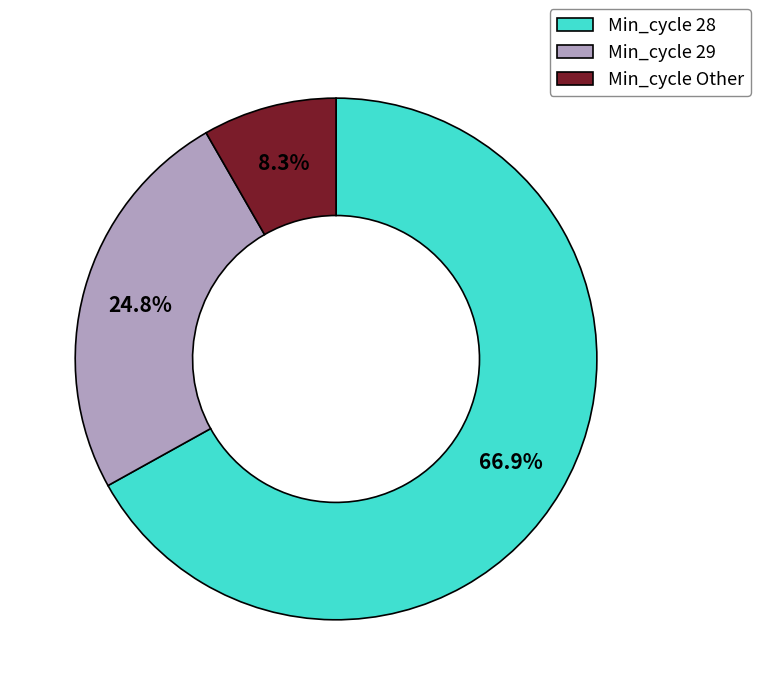

Approximately how many times larger is the value at Min_cycle 28 compared to Min_cycle 29?

2.7